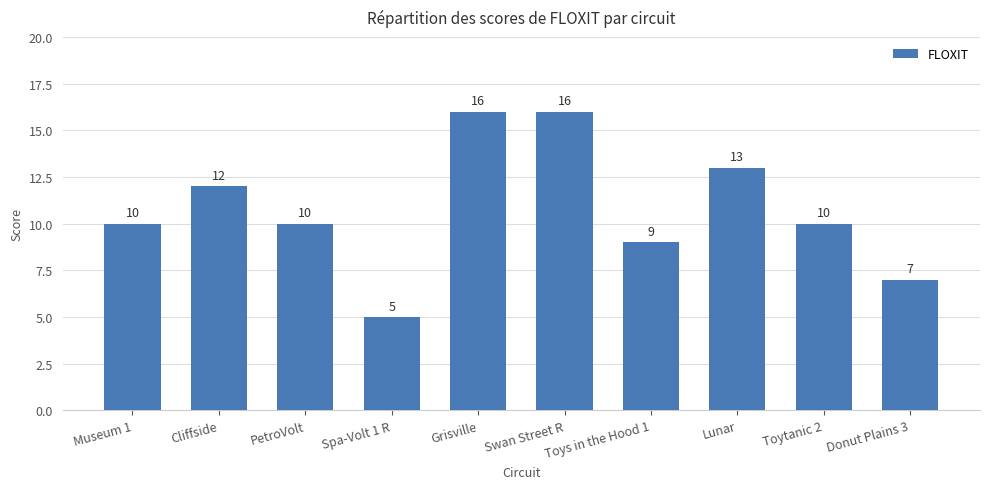

The chart shows a value of 5 at Museum 1. True or false?

False